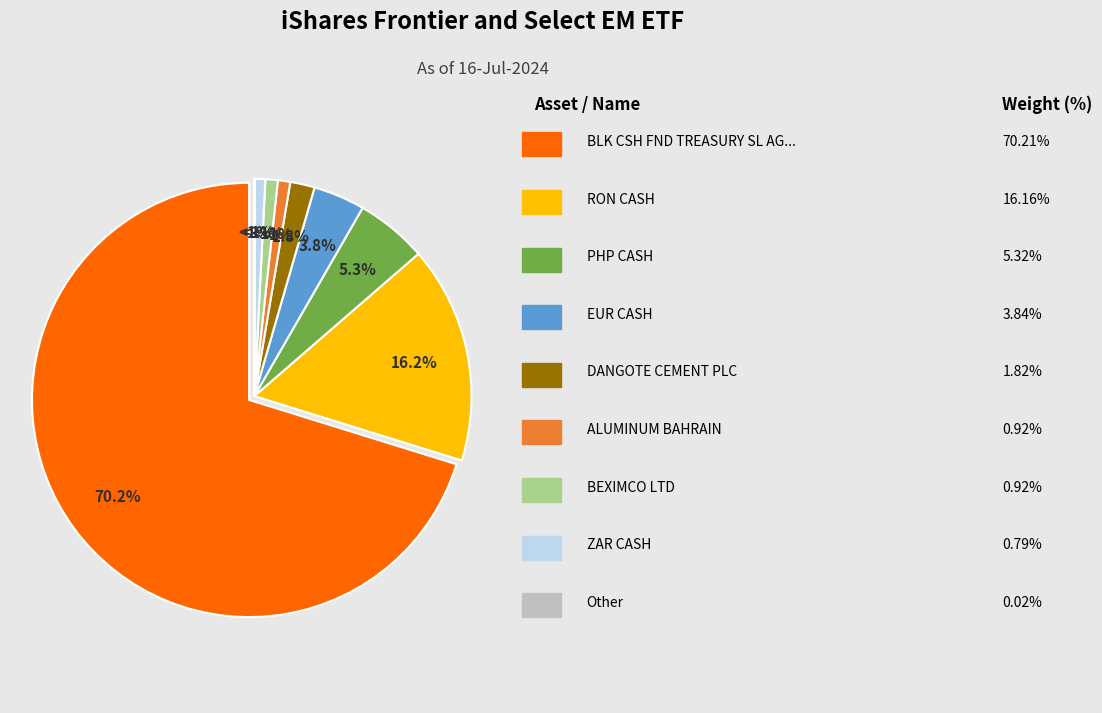

Is there a majority slice in this chart?

Yes